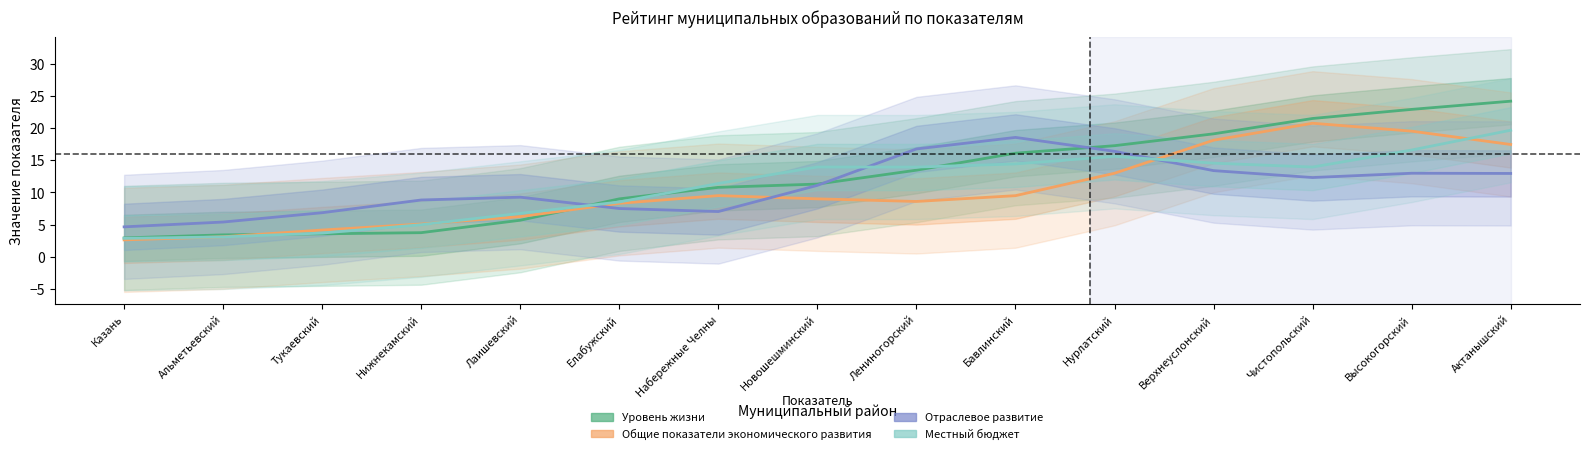

What is the label of the 13th point from the right?

Тукаевский